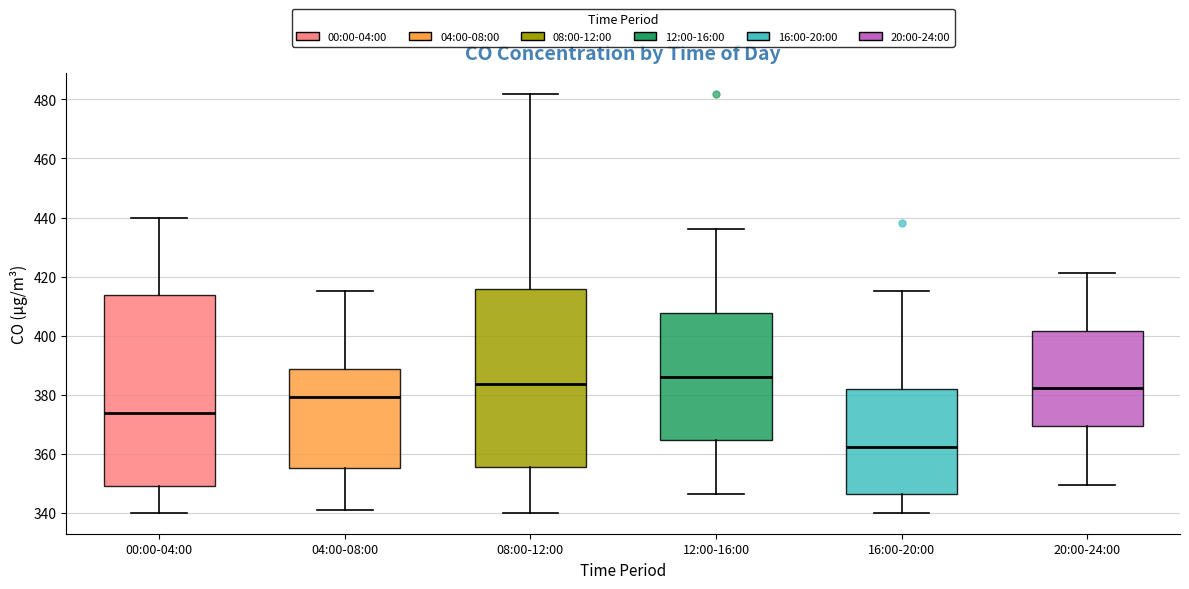

Reading left to right, transcribe this box plot: for each box, give where its median line is, the range the box spans, and where its two whiskers end, as read against the y-axis. The values are not printed on the chart, so give them approximately, as read against the axis.

00:00-04:00: median 374, box 350 to 414, whiskers 340 to 440
04:00-08:00: median 380, box 356 to 388, whiskers 342 to 416
08:00-12:00: median 384, box 356 to 416, whiskers 340 to 482
12:00-16:00: median 386, box 364 to 408, whiskers 346 to 436
16:00-20:00: median 362, box 346 to 382, whiskers 340 to 416
20:00-24:00: median 382, box 370 to 402, whiskers 350 to 422